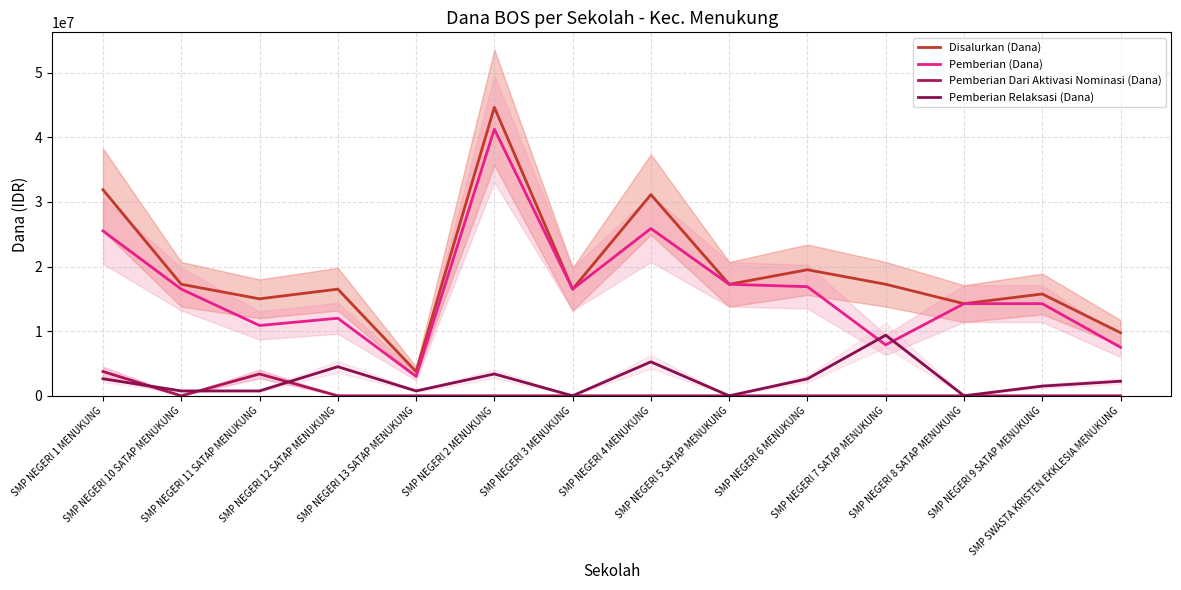

In Disalurkan (Dana), how many points are lower than both neighbors (excluding endpoints)?

5